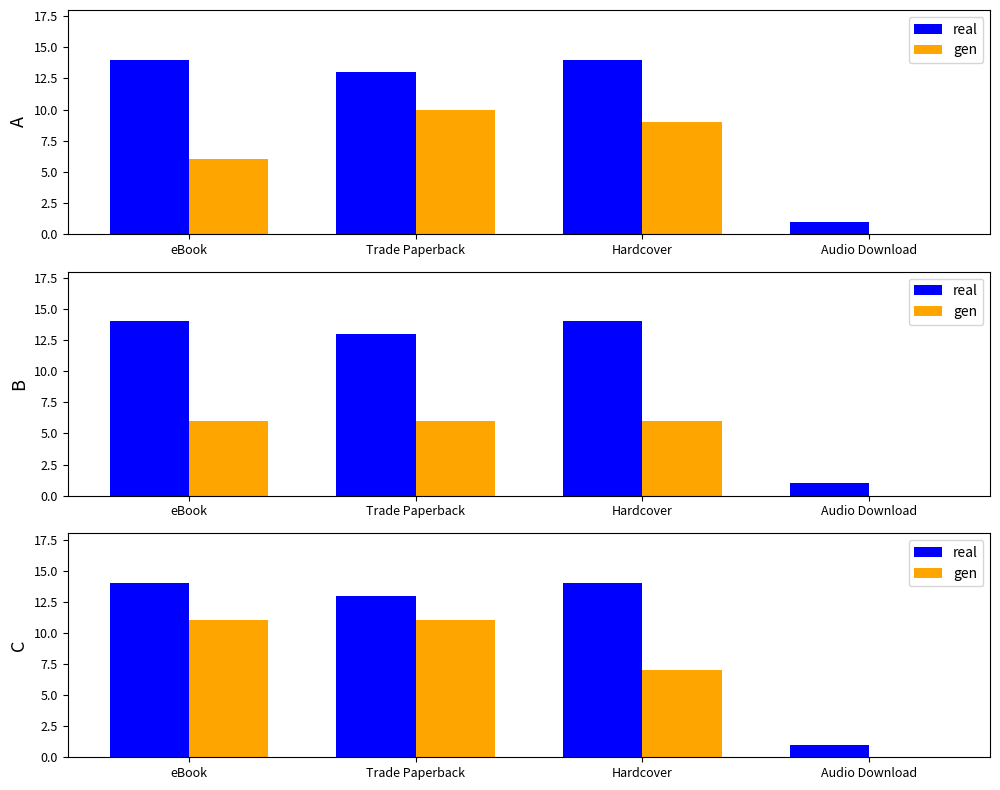

What is the difference between the gen values at Audio Download and Trade Paperback?

11